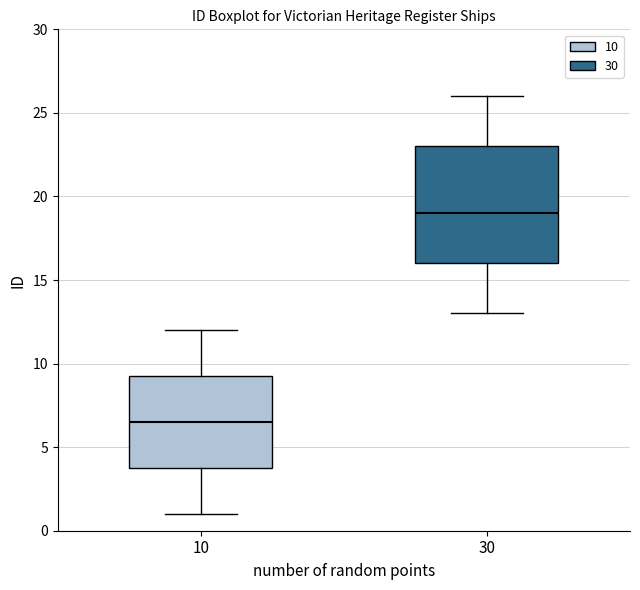

Which box is the tallest, from its lower edge to its upper edge?

30